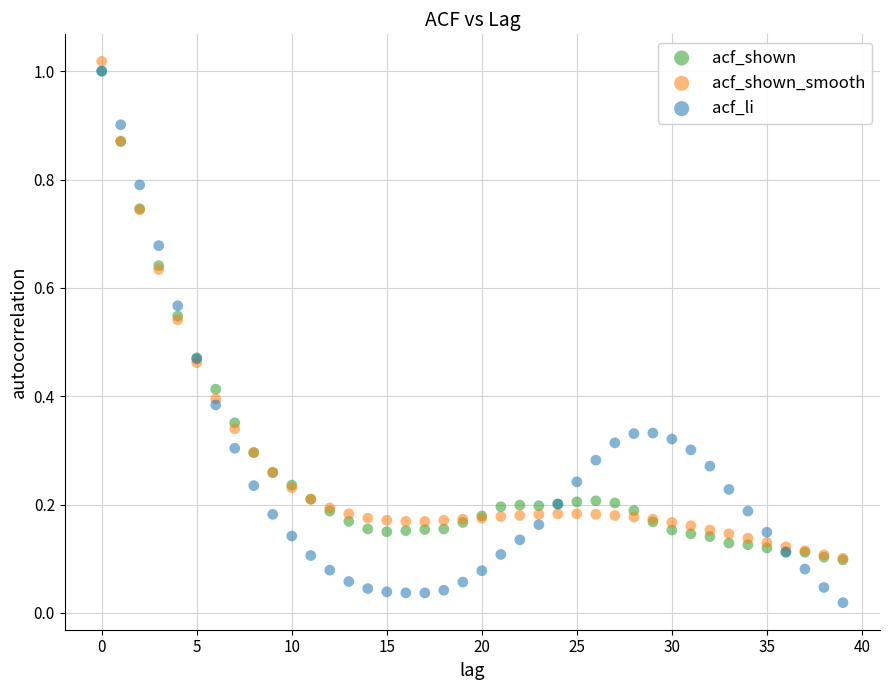

What are all the series names shown in the legend?

acf_shown, acf_shown_smooth, acf_li